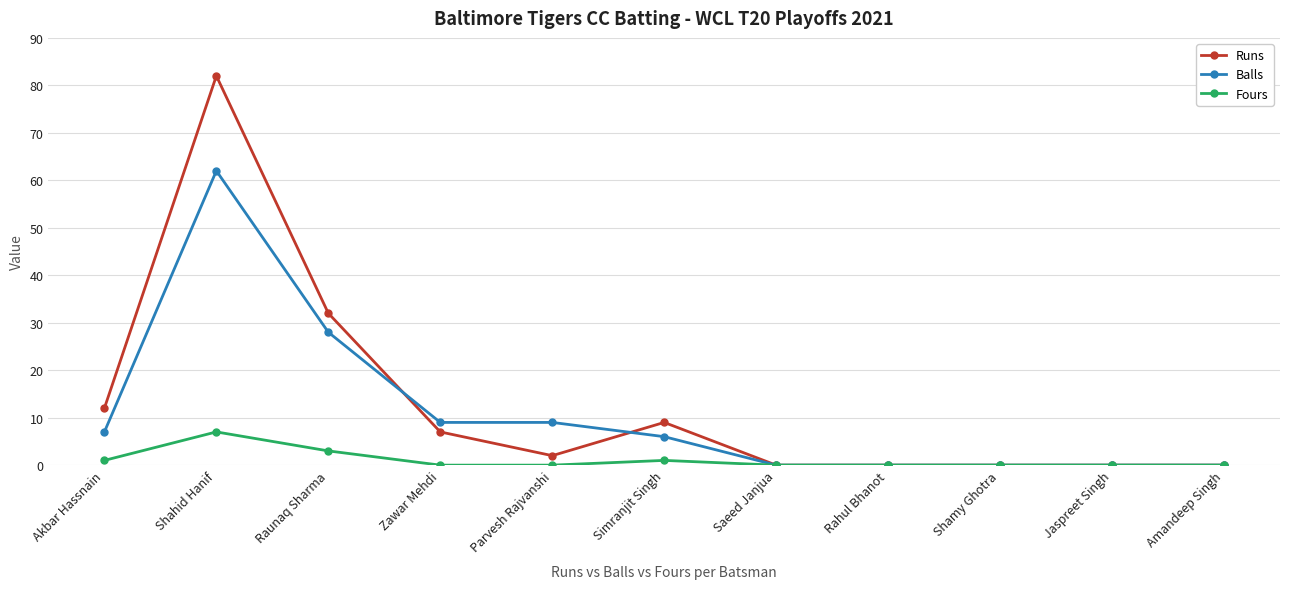

Reading left to right, transcribe all the data shown in this chart.

Runs: Akbar Hassnain=12	Shahid Hanif=82	Raunaq Sharma=32	Zawar Mehdi=7	Parvesh Rajvanshi=2	Simranjit Singh=9	Saeed Janjua=0	Rahul Bhanot=0	Shamy Ghotra=0	Jaspreet Singh=0	Amandeep Singh=0
Balls: Akbar Hassnain=7	Shahid Hanif=62	Raunaq Sharma=28	Zawar Mehdi=9	Parvesh Rajvanshi=9	Simranjit Singh=6	Saeed Janjua=0	Rahul Bhanot=0	Shamy Ghotra=0	Jaspreet Singh=0	Amandeep Singh=0
Fours: Akbar Hassnain=1	Shahid Hanif=7	Raunaq Sharma=3	Zawar Mehdi=0	Parvesh Rajvanshi=0	Simranjit Singh=1	Saeed Janjua=0	Rahul Bhanot=0	Shamy Ghotra=0	Jaspreet Singh=0	Amandeep Singh=0